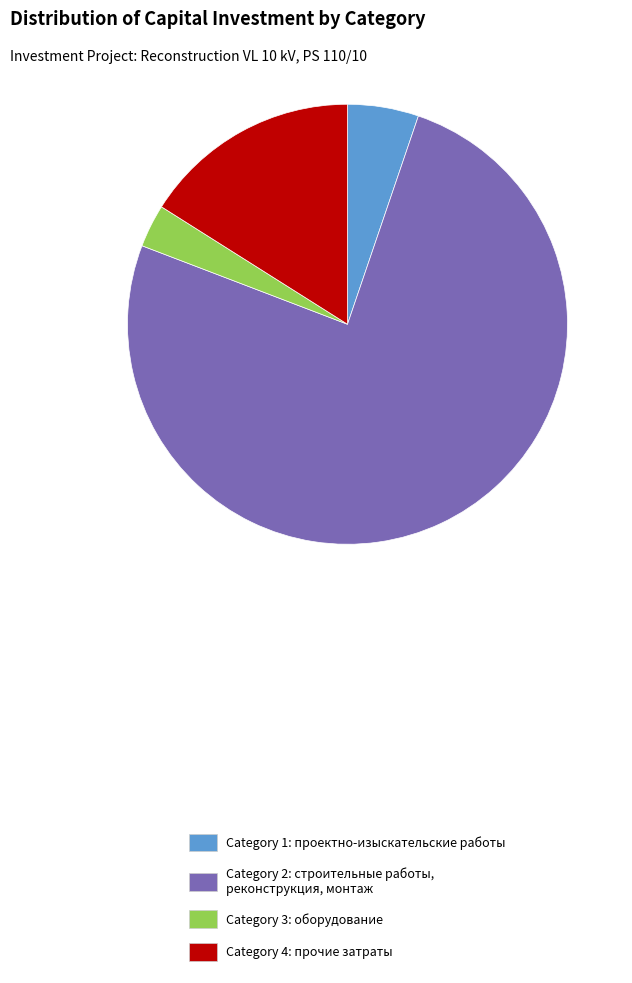

True or false: Category 2: строительные работы, реконструкция, монтаж accounts for 76% of the total.

True